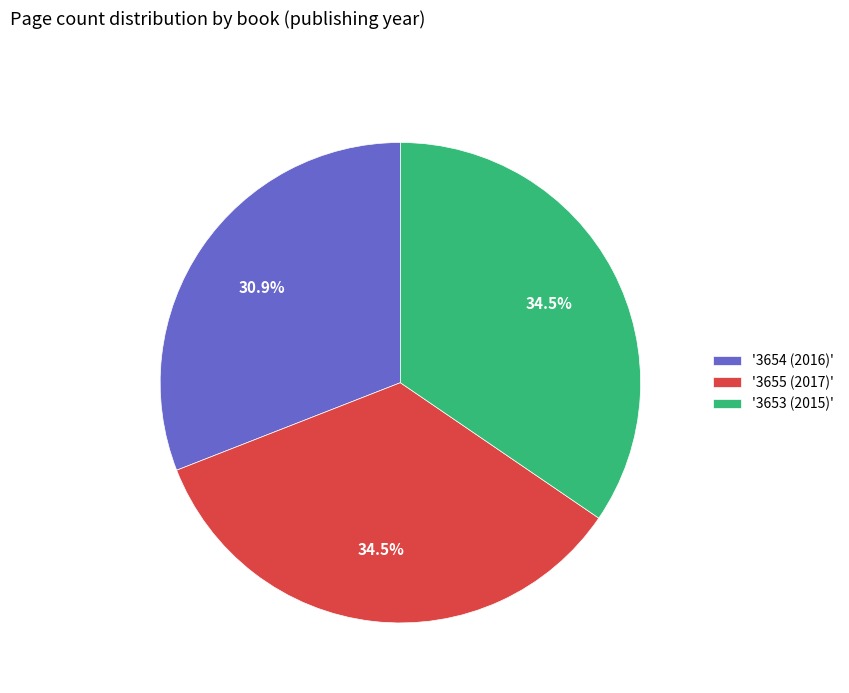

Between '3655 (2017)' and '3654 (2016)', which is larger?

'3655 (2017)'